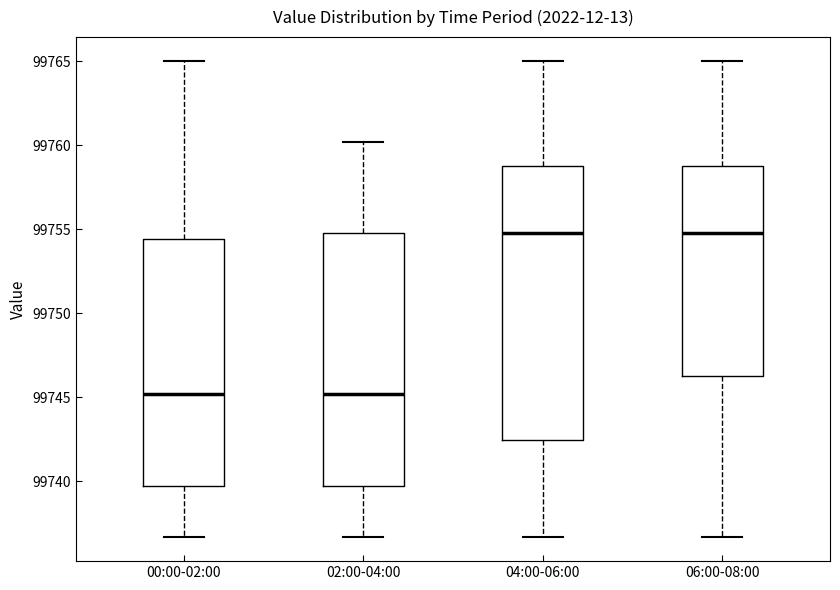

Which box is the tallest, from its lower edge to its upper edge?

04:00-06:00